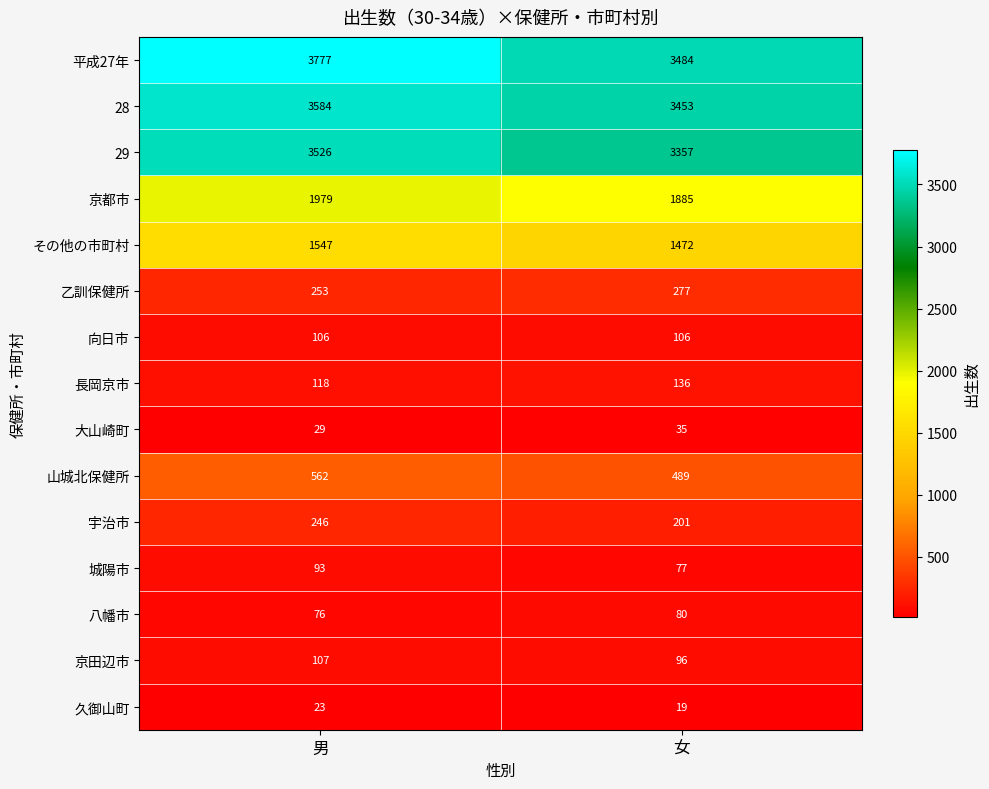

Which series has the largest range (max minus min)?

平成27年